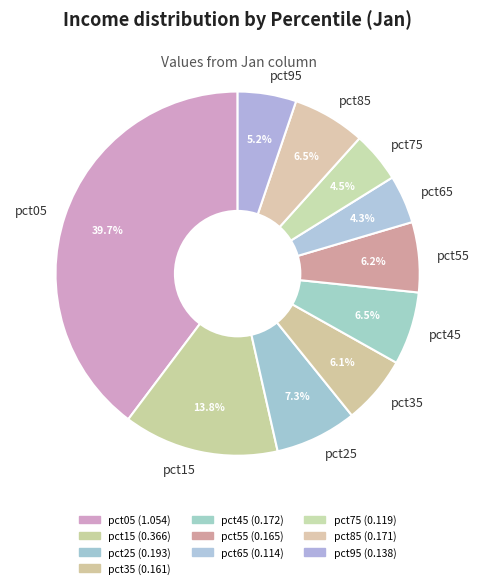

To the nearest percent, what is the difference between the largest and smallest slice percentages?

35%